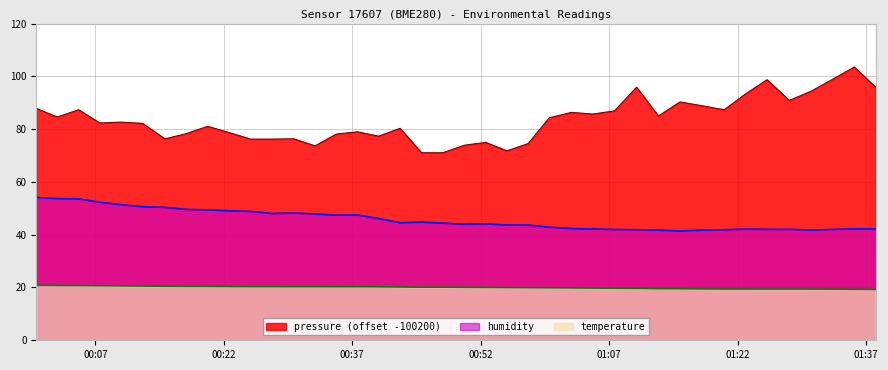

True or false: temperature and pressure cross at least once.

False